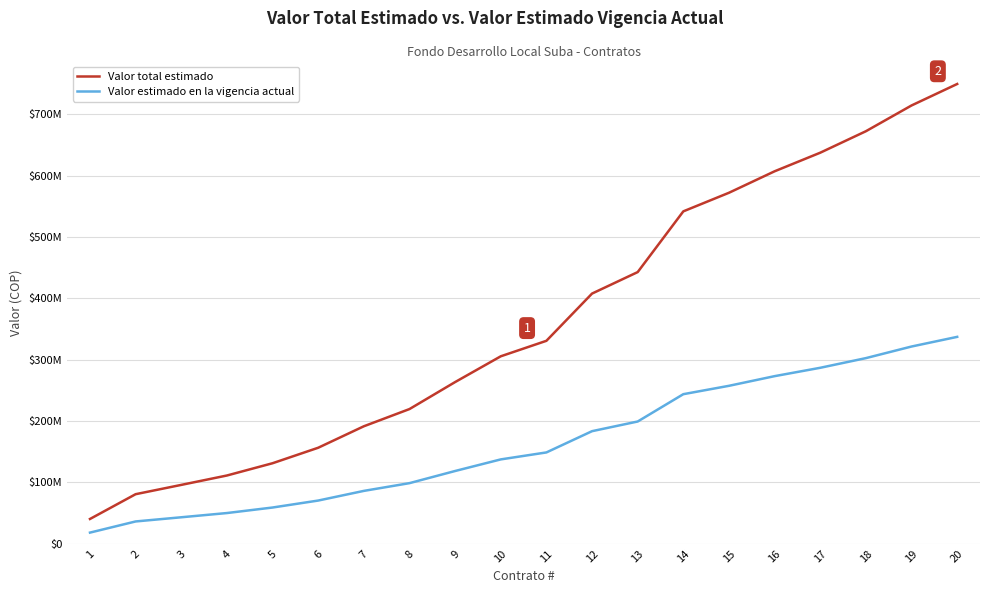

True or false: Valor estimado en la vigencia actual and Valor total estimado intersect in this chart.

False